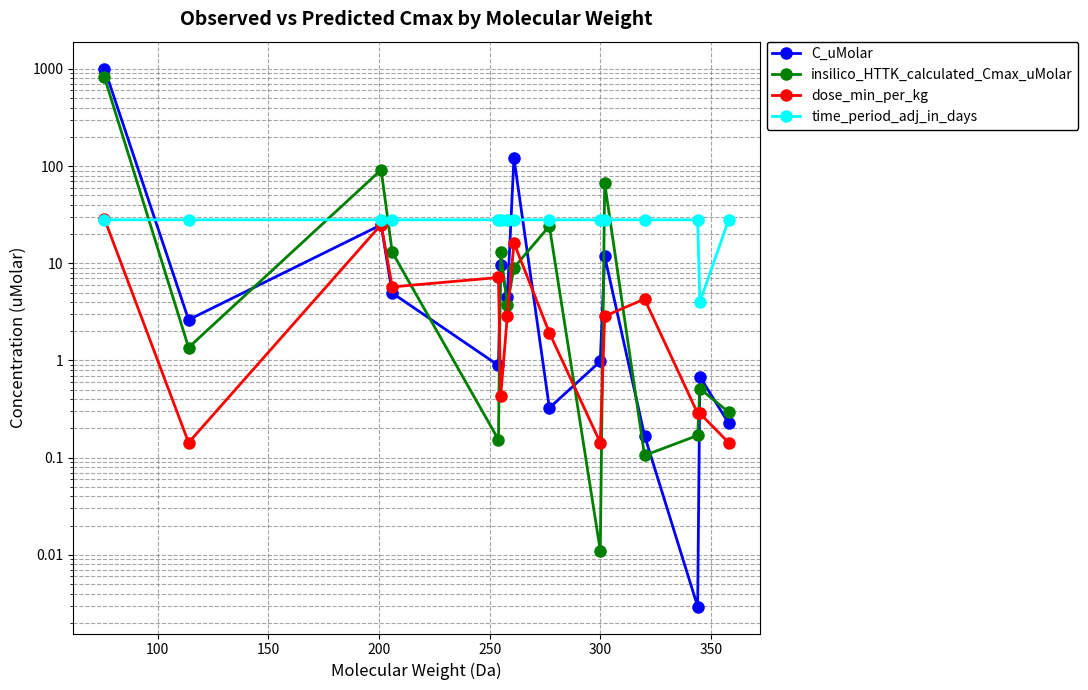

How many lines are shown in the chart?

4